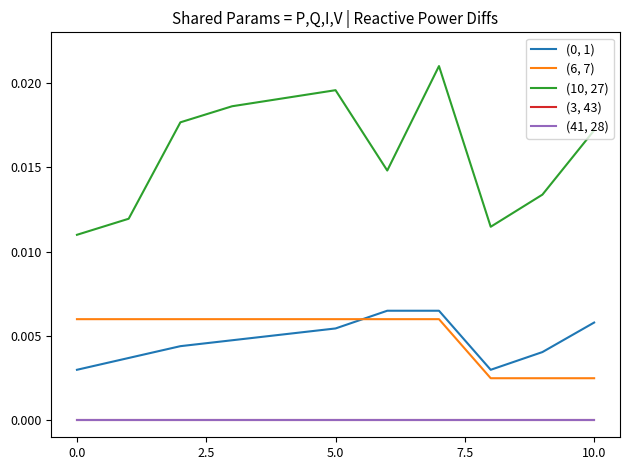

Reading left to right, extract all data points from this chart.

(0, 1): 0.0	0.0	0.0	0.0	0.0	0.0	0.0	0.0	0.0	0.0	0.0
(6, 7): 0.0	0.0	0.0	0.0	0.0	0.0	0.0	0.0	0.0	0.0	0.0
(10, 27): 0.0	0.0	0.0	0.0	0.0	0.0	0.0	0.0	0.0	0.0	0.0
(3, 43): 0.0	0.0	0.0	0.0	0.0	0.0	0.0	0.0	0.0	0.0	0.0
(41, 28): 0.0	0.0	0.0	0.0	0.0	0.0	0.0	0.0	0.0	0.0	0.0